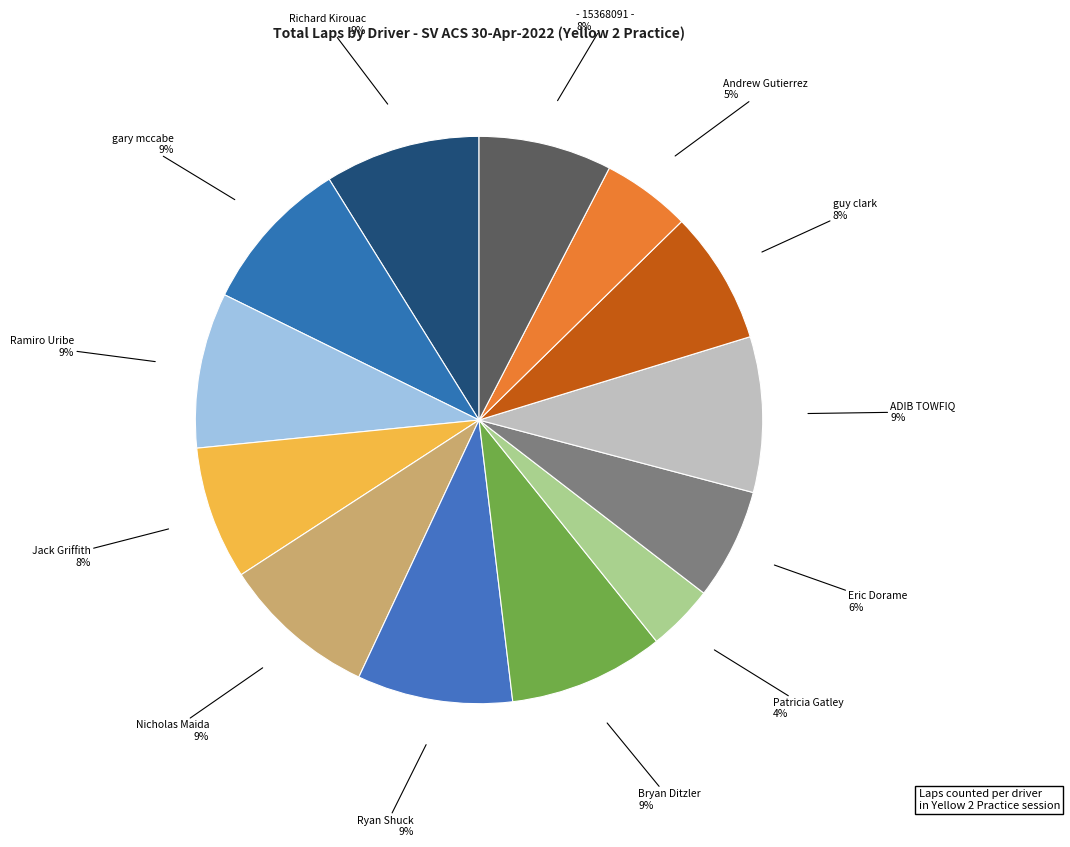

The gary mccabe slice represents 1% of the pie. True or false?

False